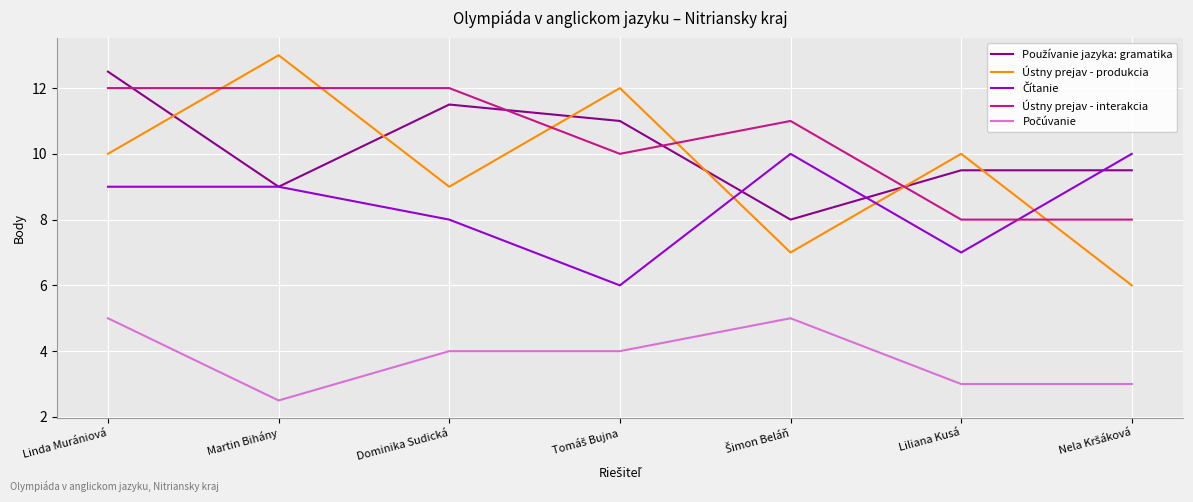

Is it true that Ústny prejav - interakcia equals 8.0 at Martin Bihány?

False